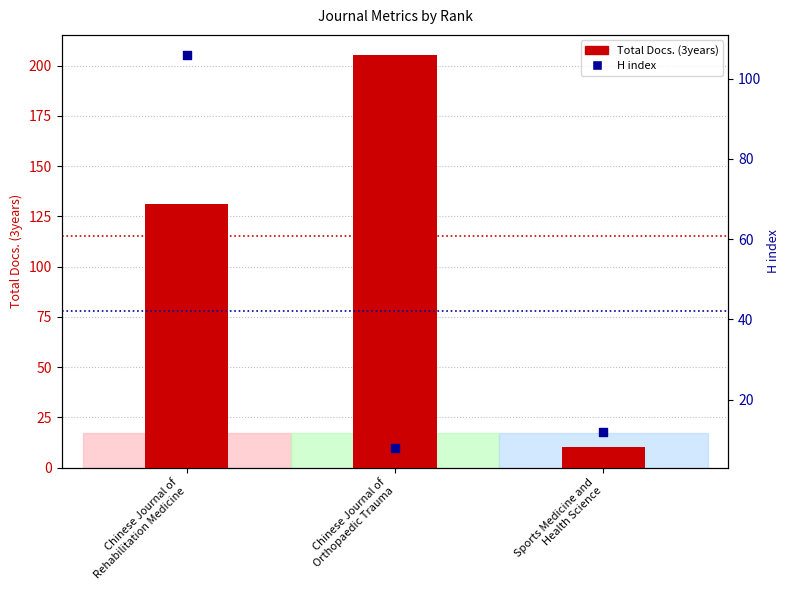

At which category is the sum across all series the highest?

Chinese Journal of
Rehabilitation Medicine